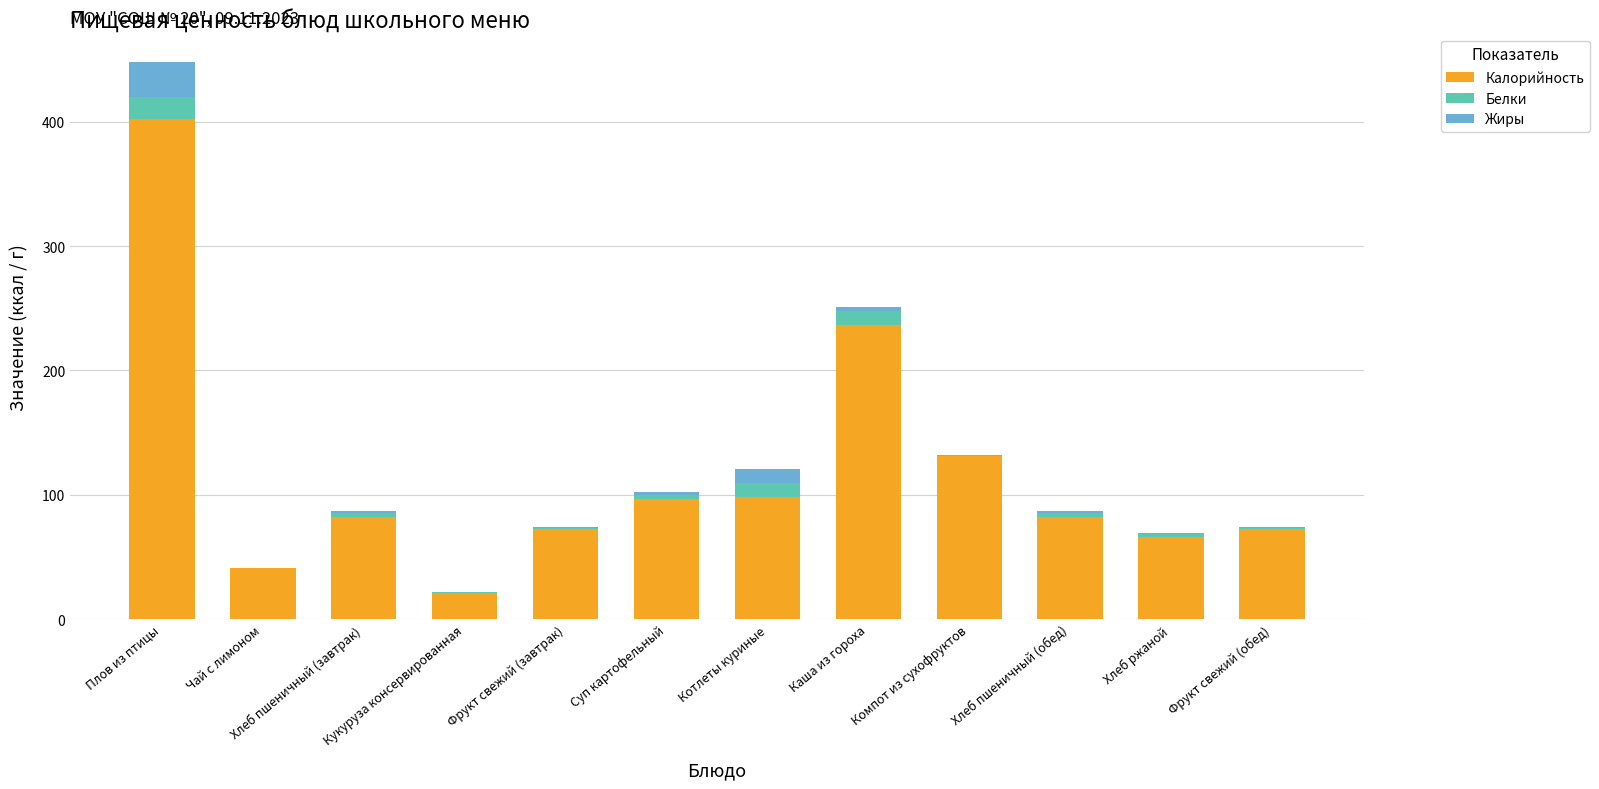

What is the sum of all Калорийность values?

1401.3